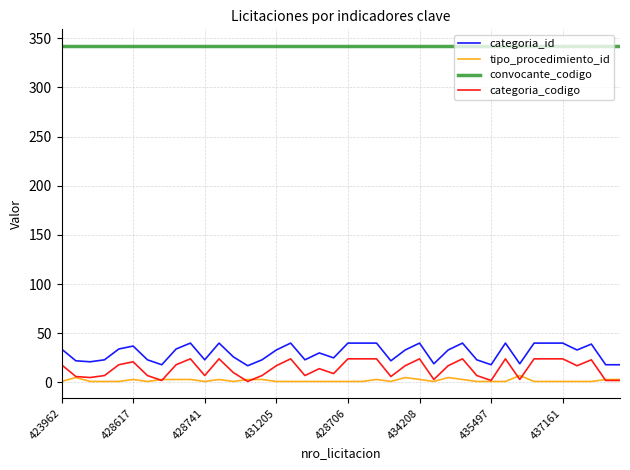

Which series has the largest total across all categories?

convocante_codigo